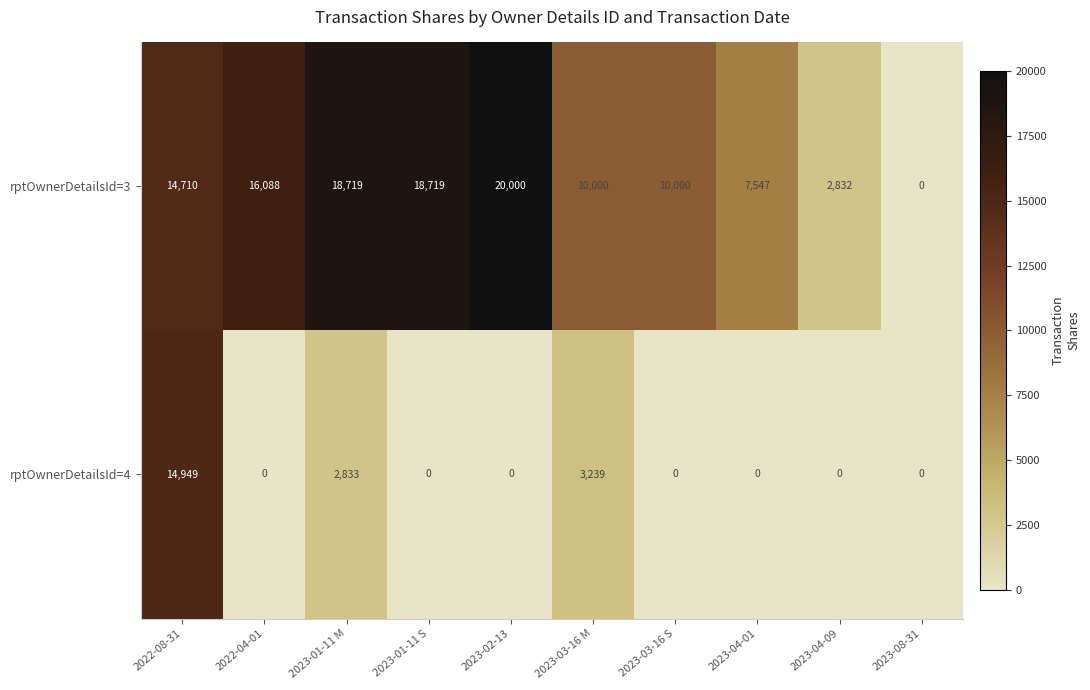

Reading left to right, transcribe all the data shown in this chart.

rptOwnerDetailsId=3: 2022-08-31=14710	2022-04-01=16088	2023-01-11 M=18719	2023-01-11 S=18719	2023-02-13=20000	2023-03-16 M=10000	2023-03-16 S=10000	2023-04-01=7547	2023-04-09=2832	2023-08-31=0
rptOwnerDetailsId=4: 2022-08-31=14949	2022-04-01=0	2023-01-11 M=2833	2023-01-11 S=0	2023-02-13=0	2023-03-16 M=3239	2023-03-16 S=0	2023-04-01=0	2023-04-09=0	2023-08-31=0